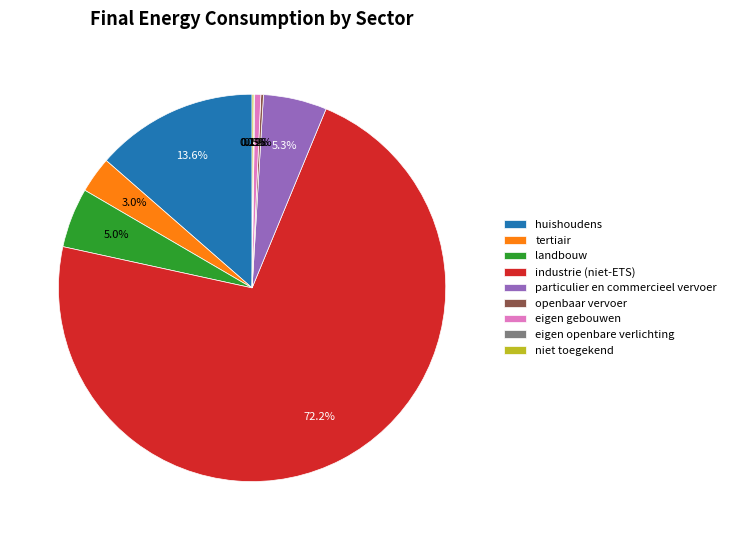

What is the ratio of the value at particulier en commercieel vervoer to the value at tertiair?

1.8